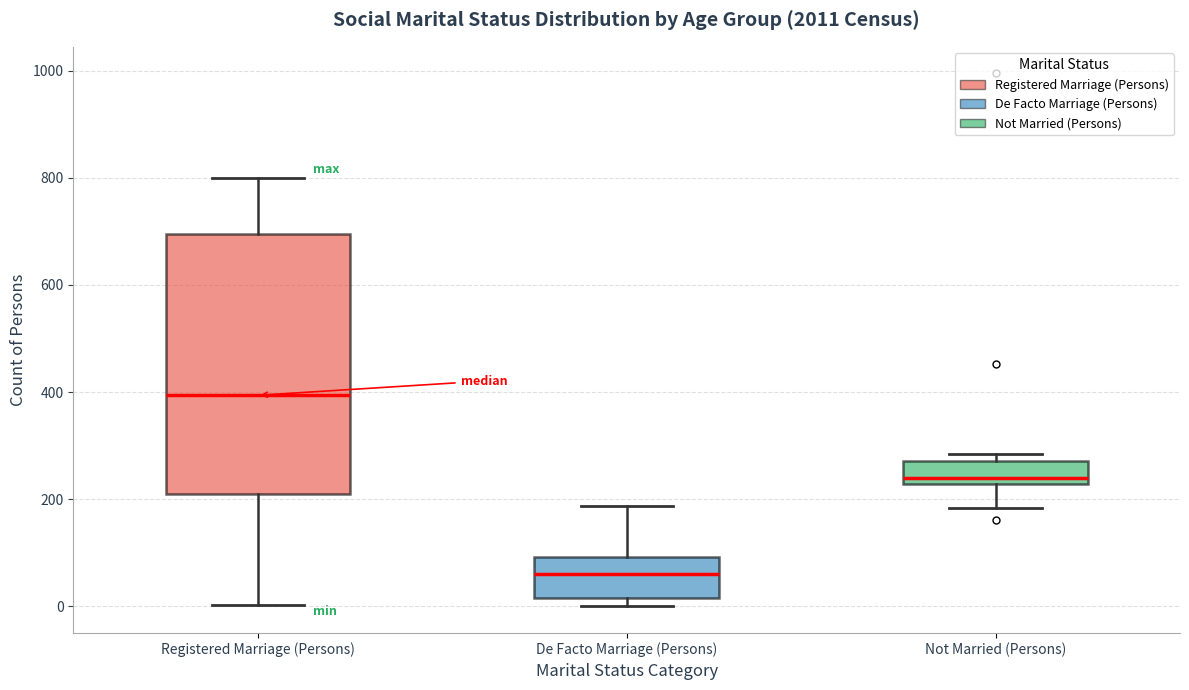

Reading left to right, read every box against the y-axis: the position of its median line, the range the box covers, and the ends of its whiskers. The values are not printed on the chart, so give them approximately, as read against the axis.

Registered Marriage (Persons): median 400, box 200 to 700, whiskers 0 to 800
De Facto Marriage (Persons): median 60, box 20 to 100, whiskers 0 to 180
Not Married (Persons): median 240, box 220 to 280, whiskers 180 to 280 (just above the box's upper edge)